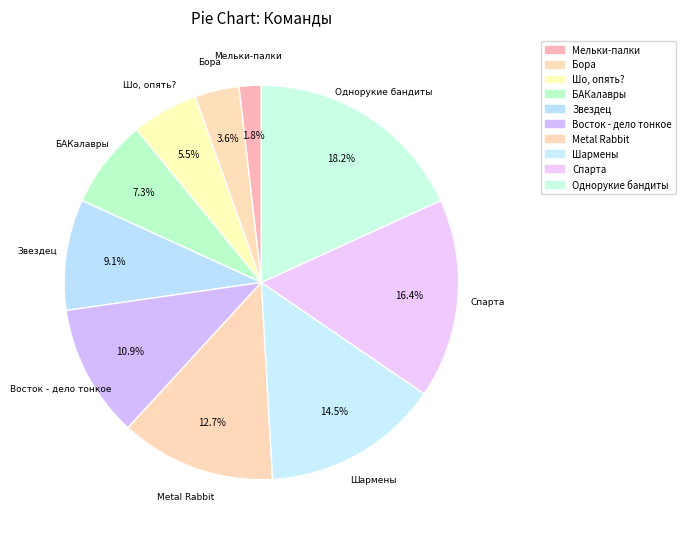

How many segments does this pie chart have?

10